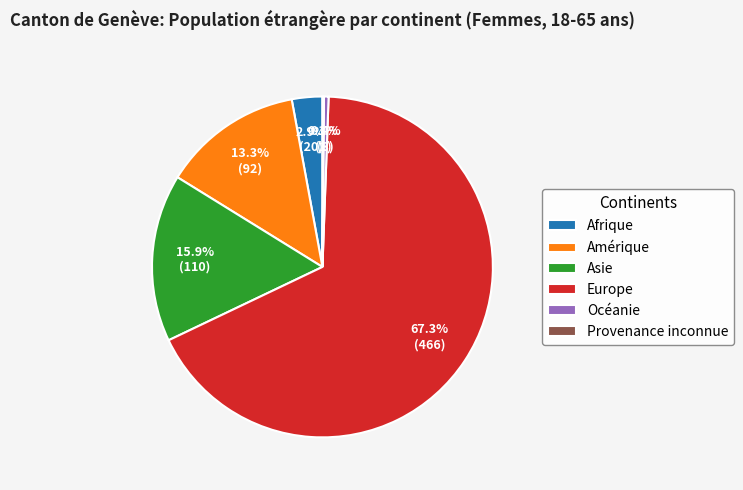

The Amérique slice represents 13% of the pie. True or false?

True